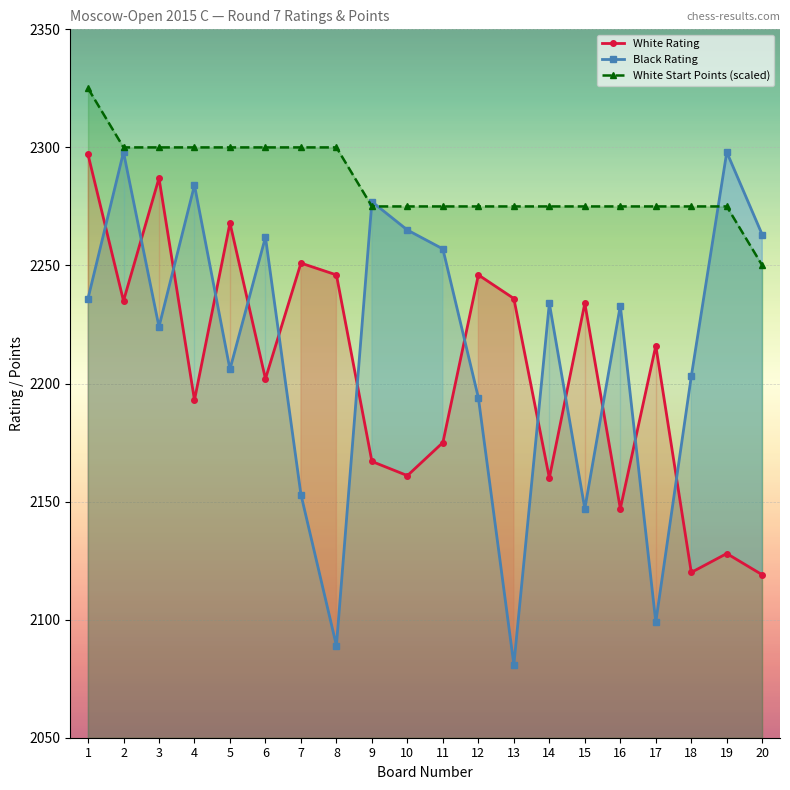

True or false: White Start Points (scaled) and Black Rating cross at least once.

True